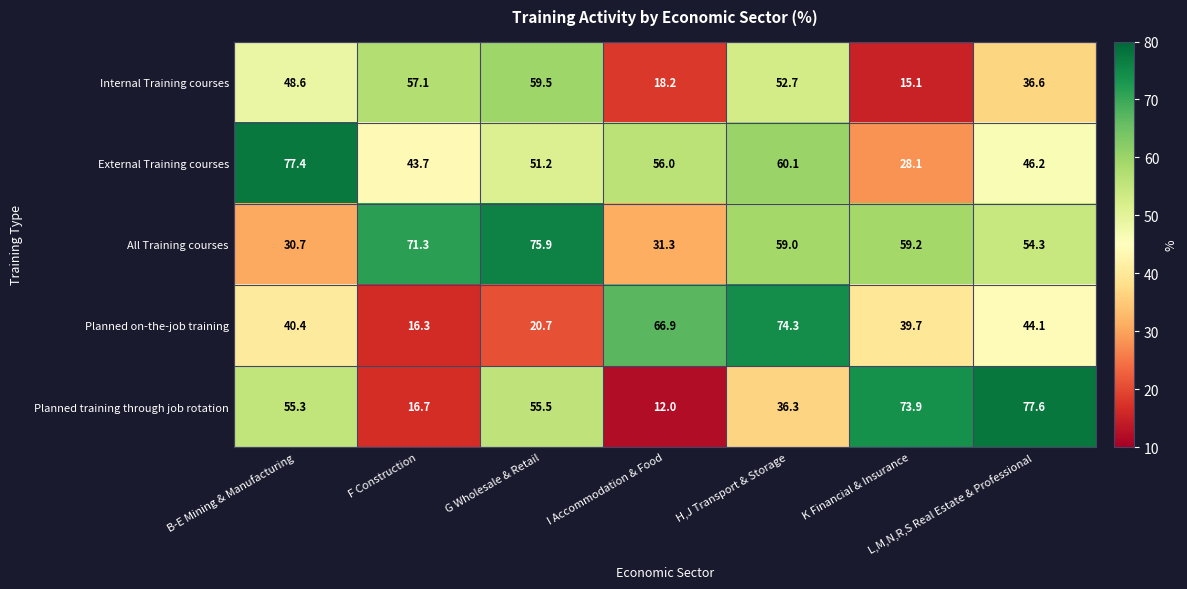

The value of All Training courses at L,M,N,R,S Real Estate & Professional is 54.3. True or false?

True